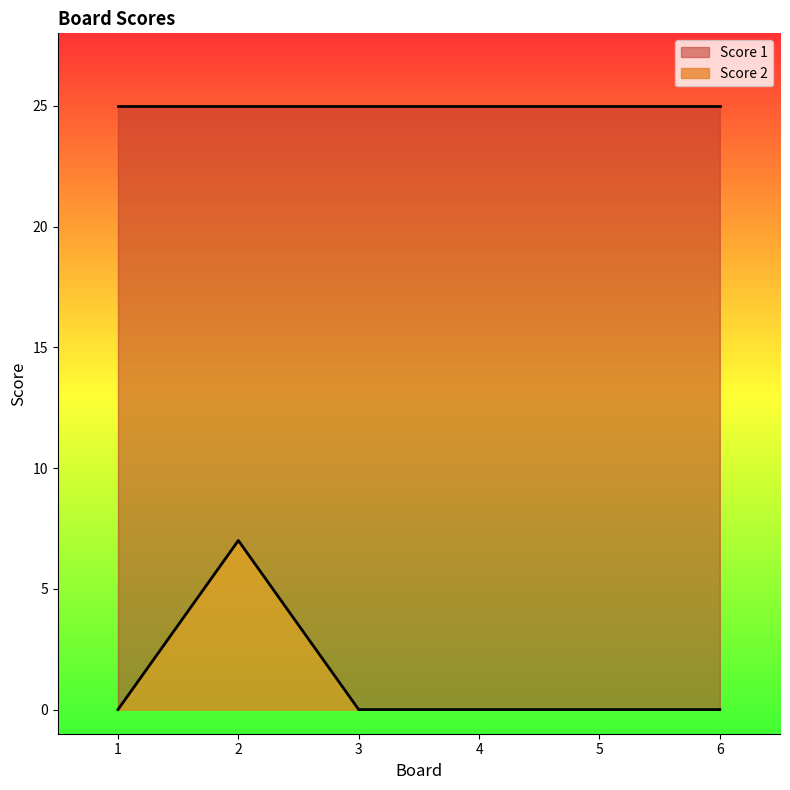

List the labels in order of value, largest first.

2, 1, 3, 4, 5, 6